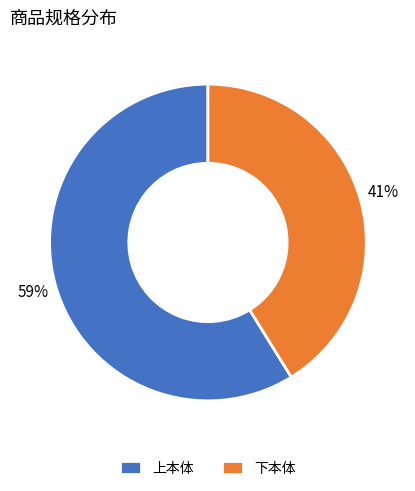

To the nearest percent, what is the combined percentage of 下本体 and 上本体?

100%